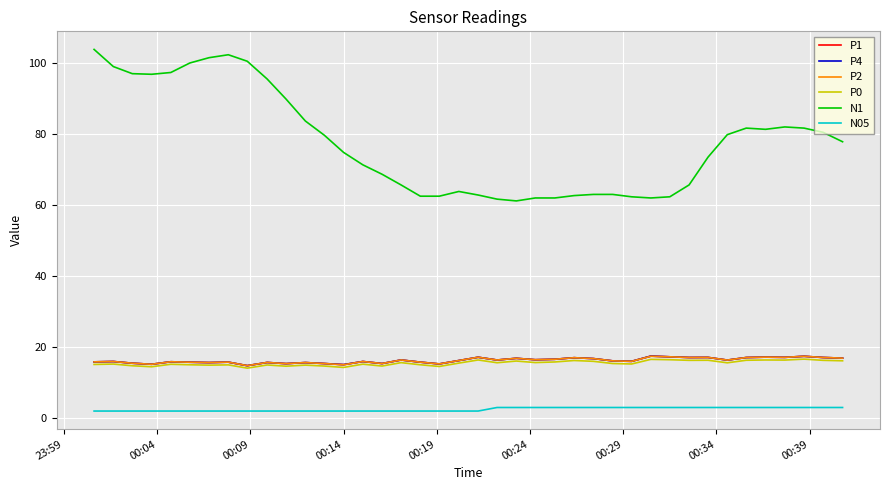

What are all the series names shown in the legend?

P1, P4, P2, P0, N1, N05